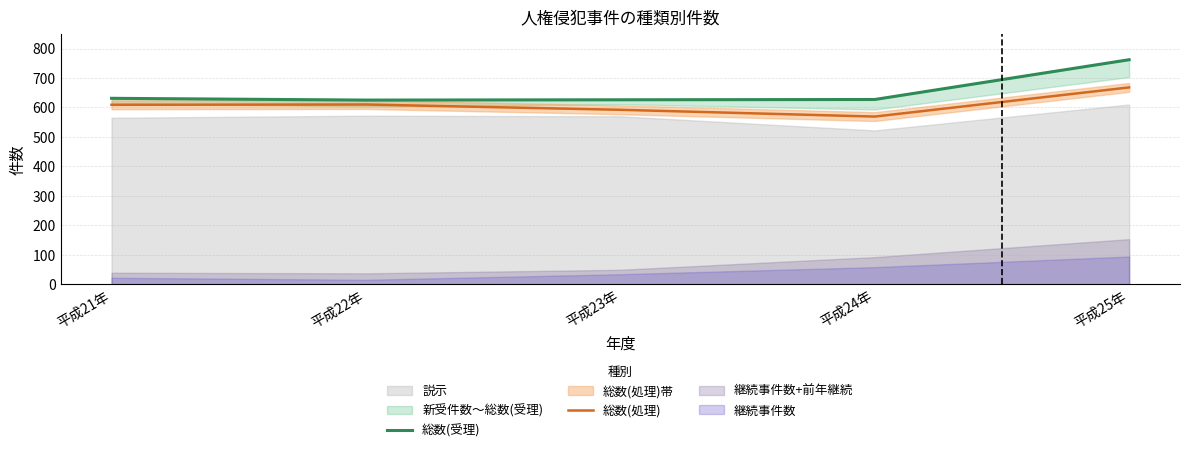

What is the total value across all series at 平成24年?

1196